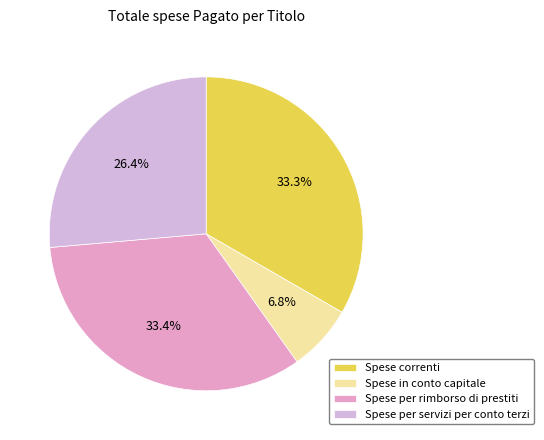

What is the smallest slice in the pie chart?

Spese in conto capitale